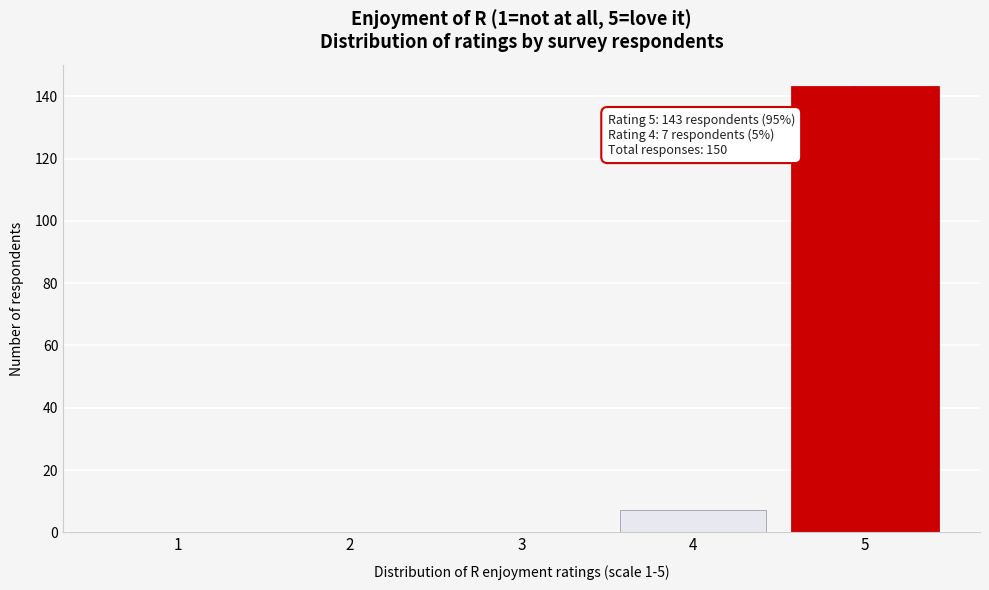

Reading right to left, extract all data points from this chart.

5=143	4=7	3=0	2=0	1=0